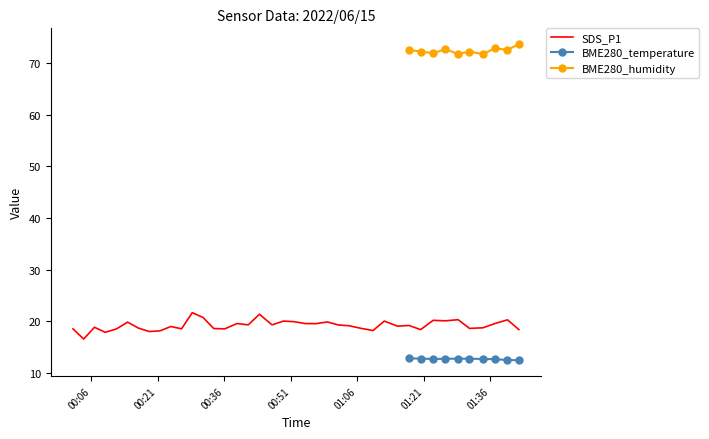

True or false: BME280_humidity and BME280_temperature intersect in this chart.

False